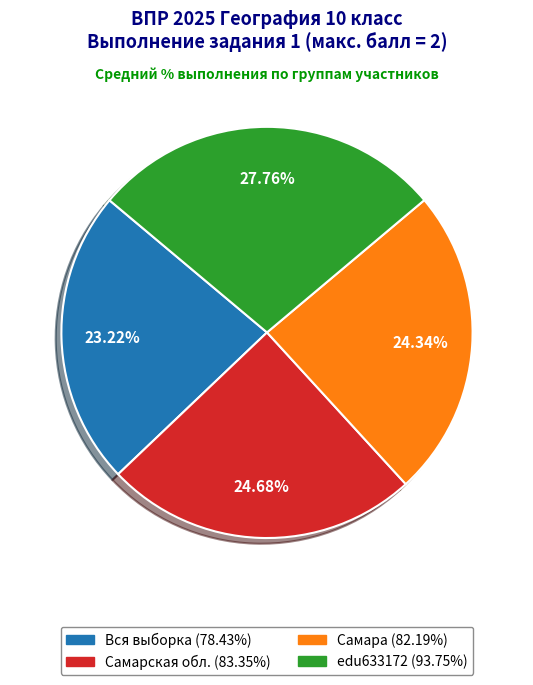

To the nearest percent, what is the average slice percentage?

25%